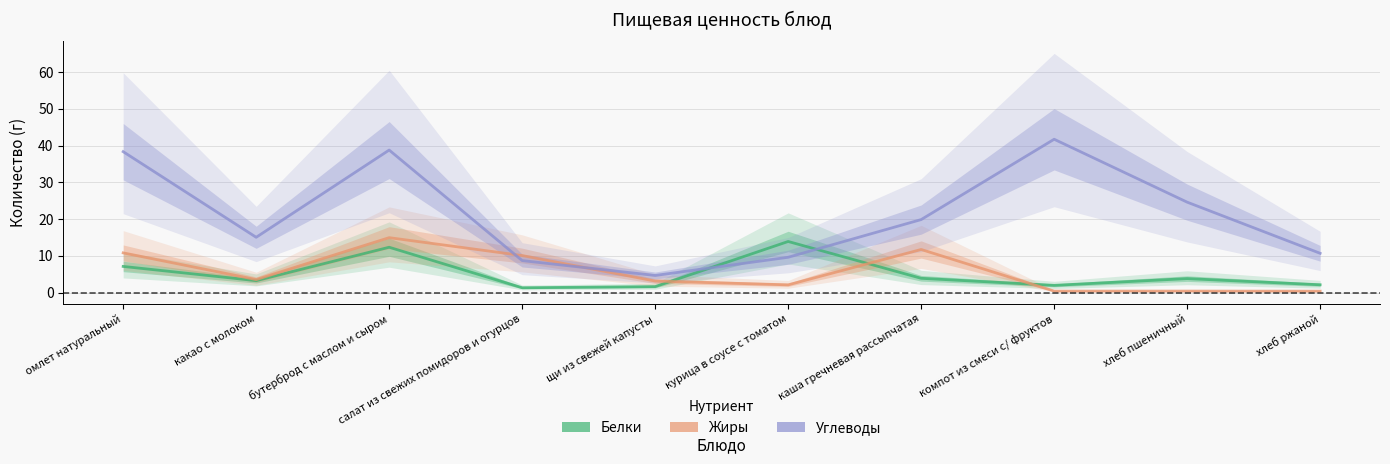

Reading left to right, transcribe all the data shown in this chart.

Белки: омлет натуральный=7.1	какао с молоком=3.2	бутерброд с маслом и сыром=12.3	салат из свежих помидоров и огурцов=1.3	щи из свежей капусты=1.6	курица в соусе с томатом=13.9	каша гречневая рассыпчатая=3.9	компот из смеси с/ фруктов=2.0	хлеб пшеничный=3.8	хлеб ржаной=2.1
Жиры: омлет натуральный=10.8	какао с молоком=3.5	бутерброд с маслом и сыром=14.9	салат из свежих помидоров и огурцов=10.1	щи из свежей капусты=3.1	курица в соусе с томатом=2.1	каша гречневая рассыпчатая=11.7	компот из смеси с/ фруктов=0.4	хлеб пшеничный=0.4	хлеб ржаной=0.4
Углеводы: омлет натуральный=38.3	какао с молоком=15.0	бутерброд с маслом и сыром=38.8	салат из свежих помидоров и огурцов=8.7	щи из свежей капусты=4.7	курица в соусе с томатом=9.6	каша гречневая рассыпчатая=19.9	компот из смеси с/ фруктов=41.7	хлеб пшеничный=24.6	хлеб ржаной=10.7